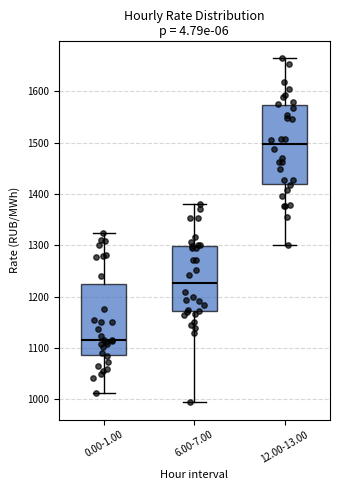

Comparing the boxes themselves (not the whiskers), which one is the tallest?

12.00-13.00